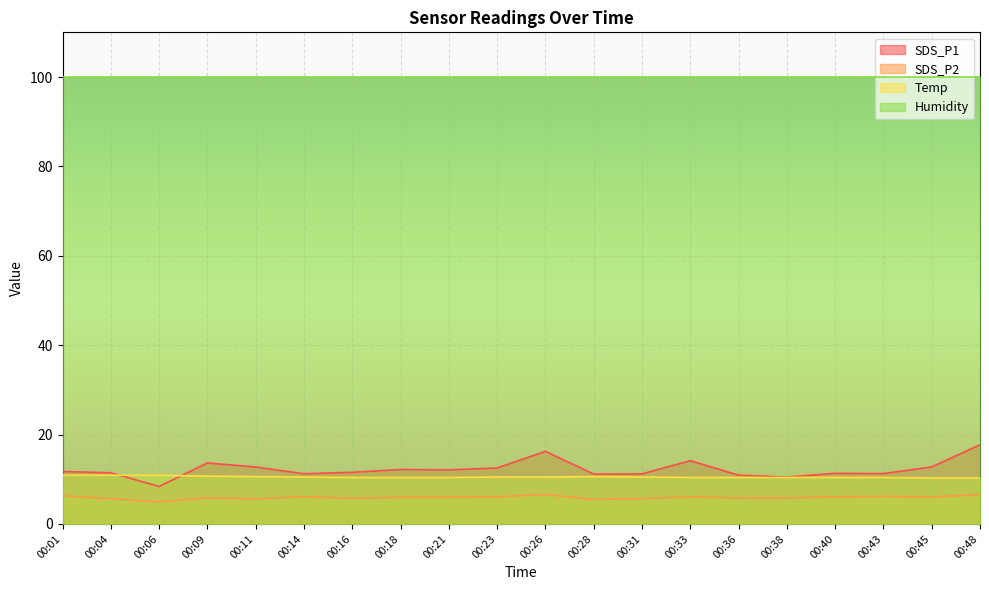

How many data points in SDS_P1 are less than 11?

3